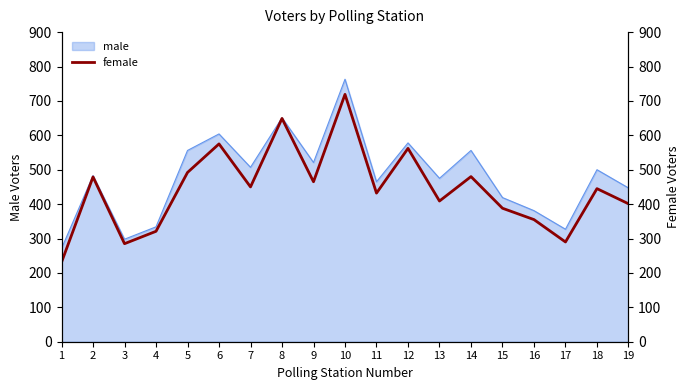

The value at 9 is 164. True or false?

False